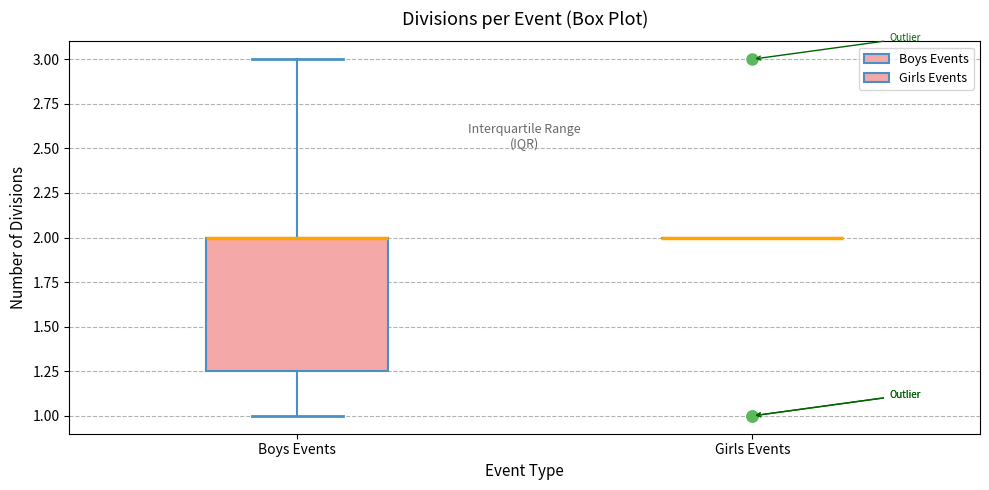

Reading left to right, read every box against the y-axis: the position of its median line, the range the box covers, and the ends of its whiskers. The values are not printed on the chart, so give them approximately, as read against the axis.

Boys Events: median 2.00 (drawn on the box's upper edge), box 1.25 to 2.00, whiskers 1.00 to 3.00
Girls Events: box collapsed to a line at 2.00, whiskers 2.00 to 2.00